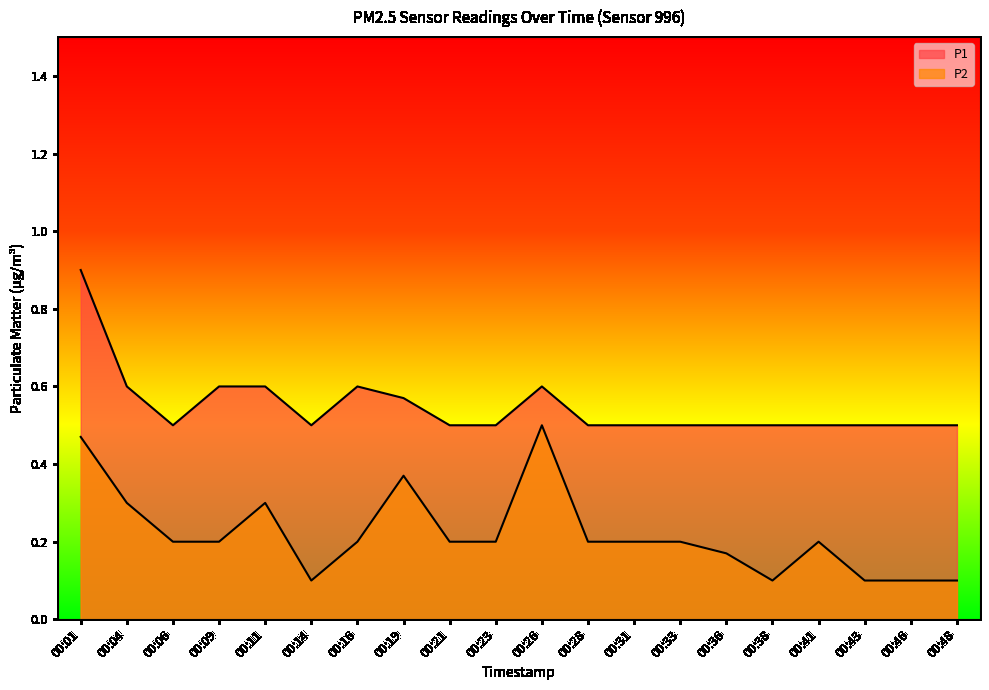

Reading left to right, extract all data points from this chart.

P1: 0.9	0.6	0.5	0.6	0.6	0.5	0.6	0.6	0.5	0.5	0.6	0.5	0.5	0.5	0.5	0.5	0.5	0.5	0.5	0.5
P2: 0.5	0.3	0.2	0.2	0.3	0.1	0.2	0.4	0.2	0.2	0.5	0.2	0.2	0.2	0.2	0.1	0.2	0.1	0.1	0.1